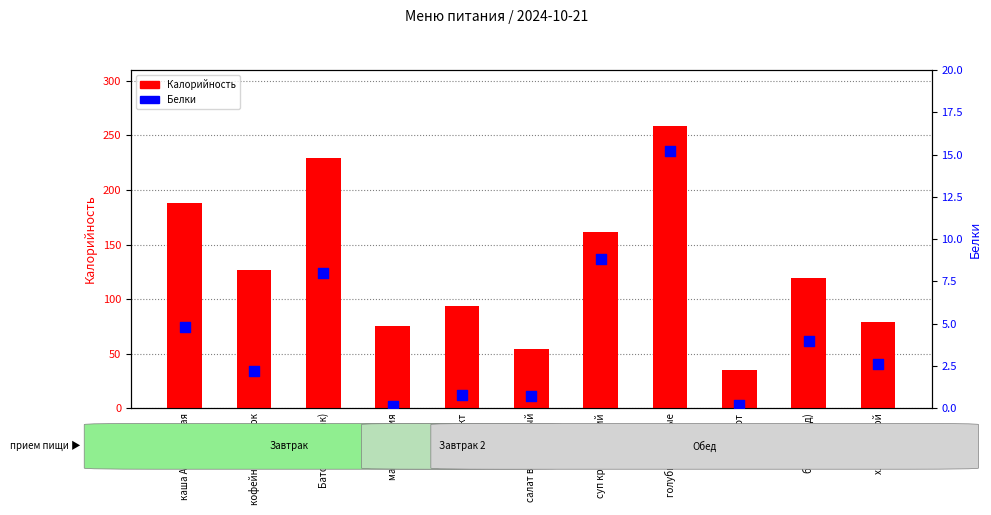

At how many categories does at least one series exceed 157?

4